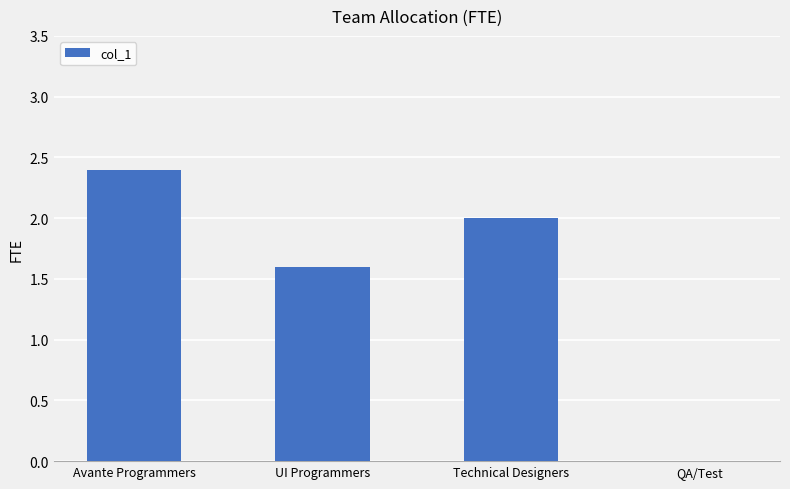

At which label is the value closest to 1?

UI Programmers